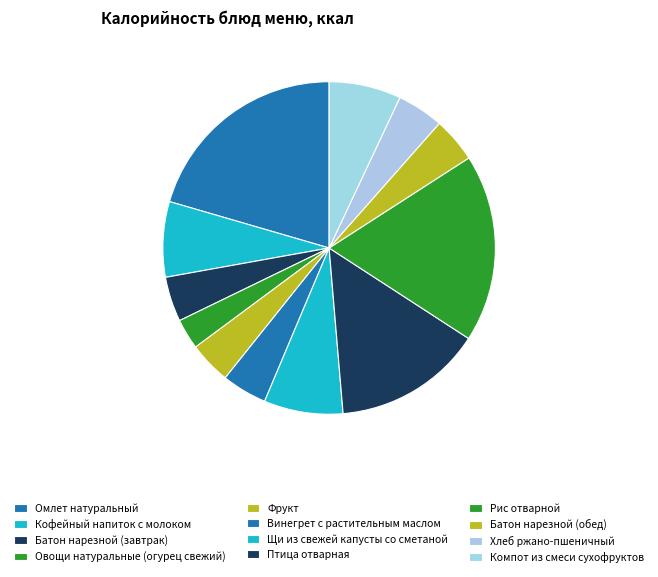

To the nearest percent, what is the difference between the Фрукт and Птица отварная slice percentages?

10%